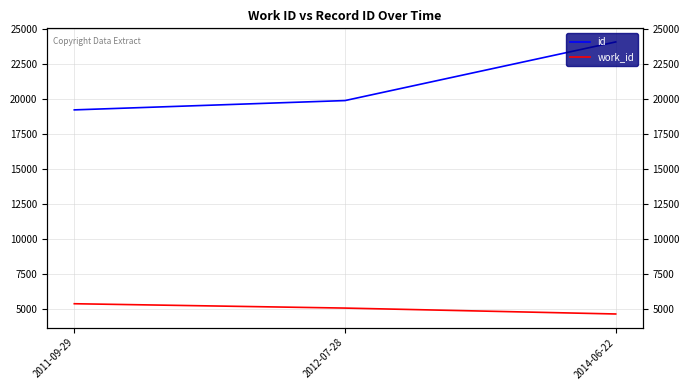

What is the sum of all id values?

63247